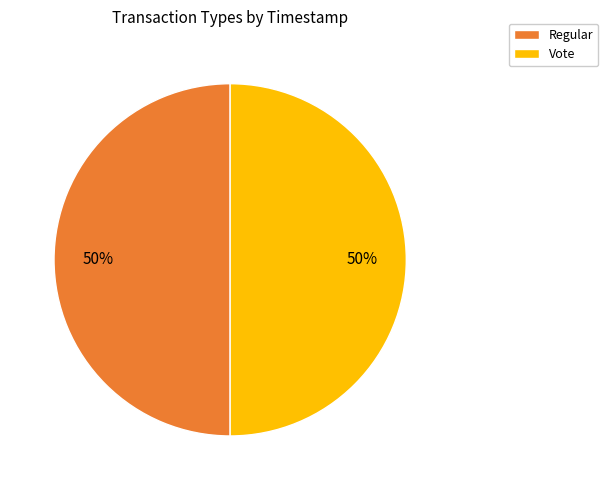

Combined, do Vote and Regular account for over 50%?

Yes